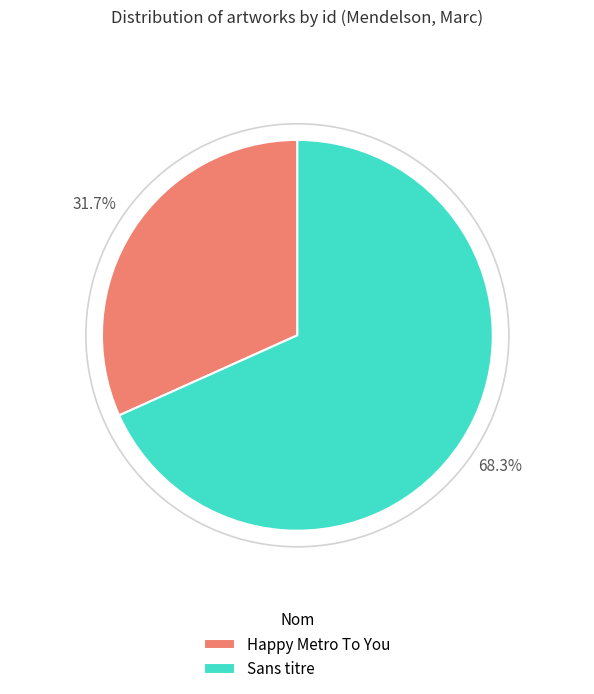

Is it true that Sans titre is 68% of the pie?

True